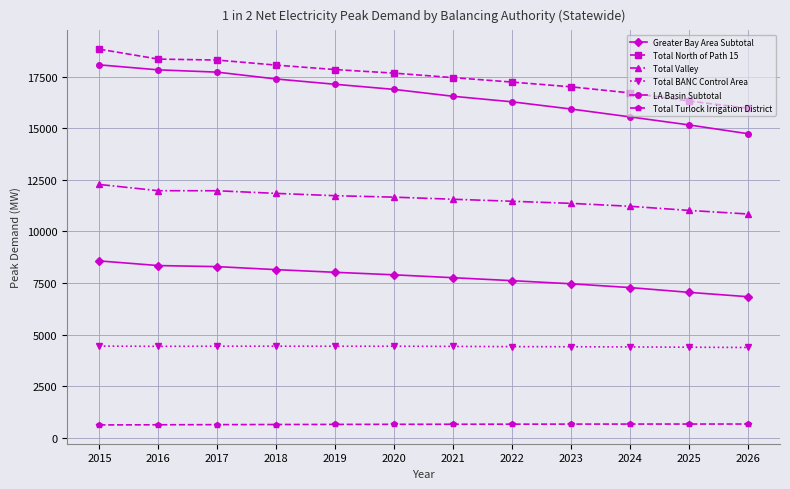

Which series has the widest spread of values?

LA Basin Subtotal